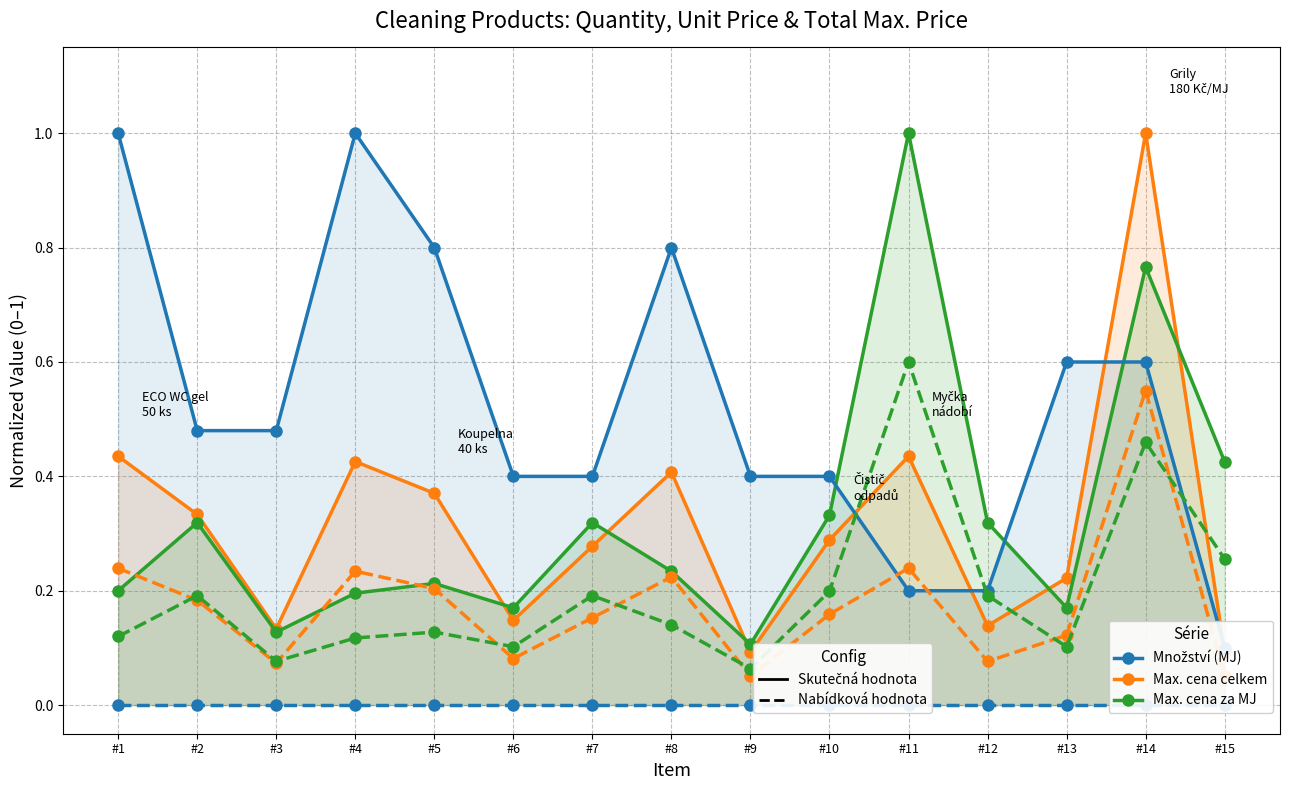

Between #1 and #5, which series saw the biggest shift?

Množství (MJ)